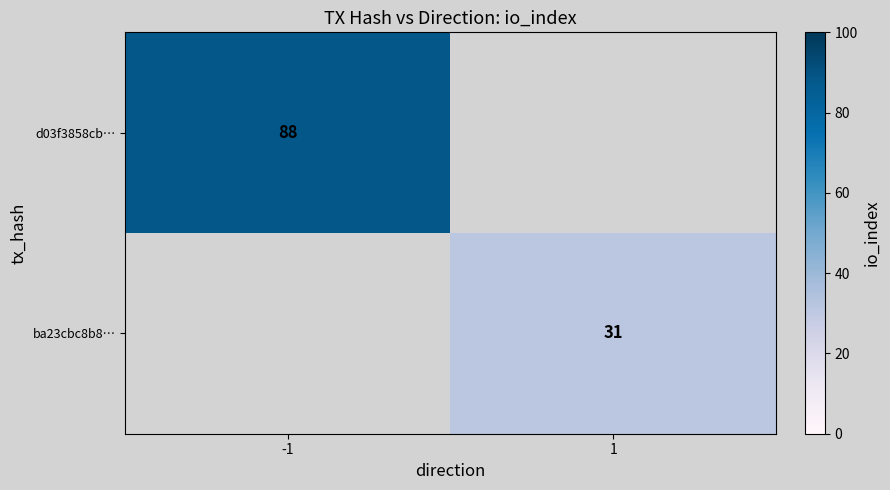

True or false: ba23cbc8b8… has a value of 31 at 1.

True